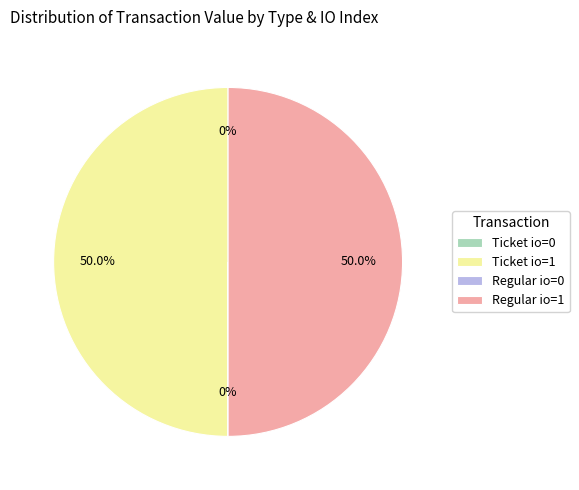

Combined, what portion of the pie is Ticket io=1 and Regular io=1?

100.0%